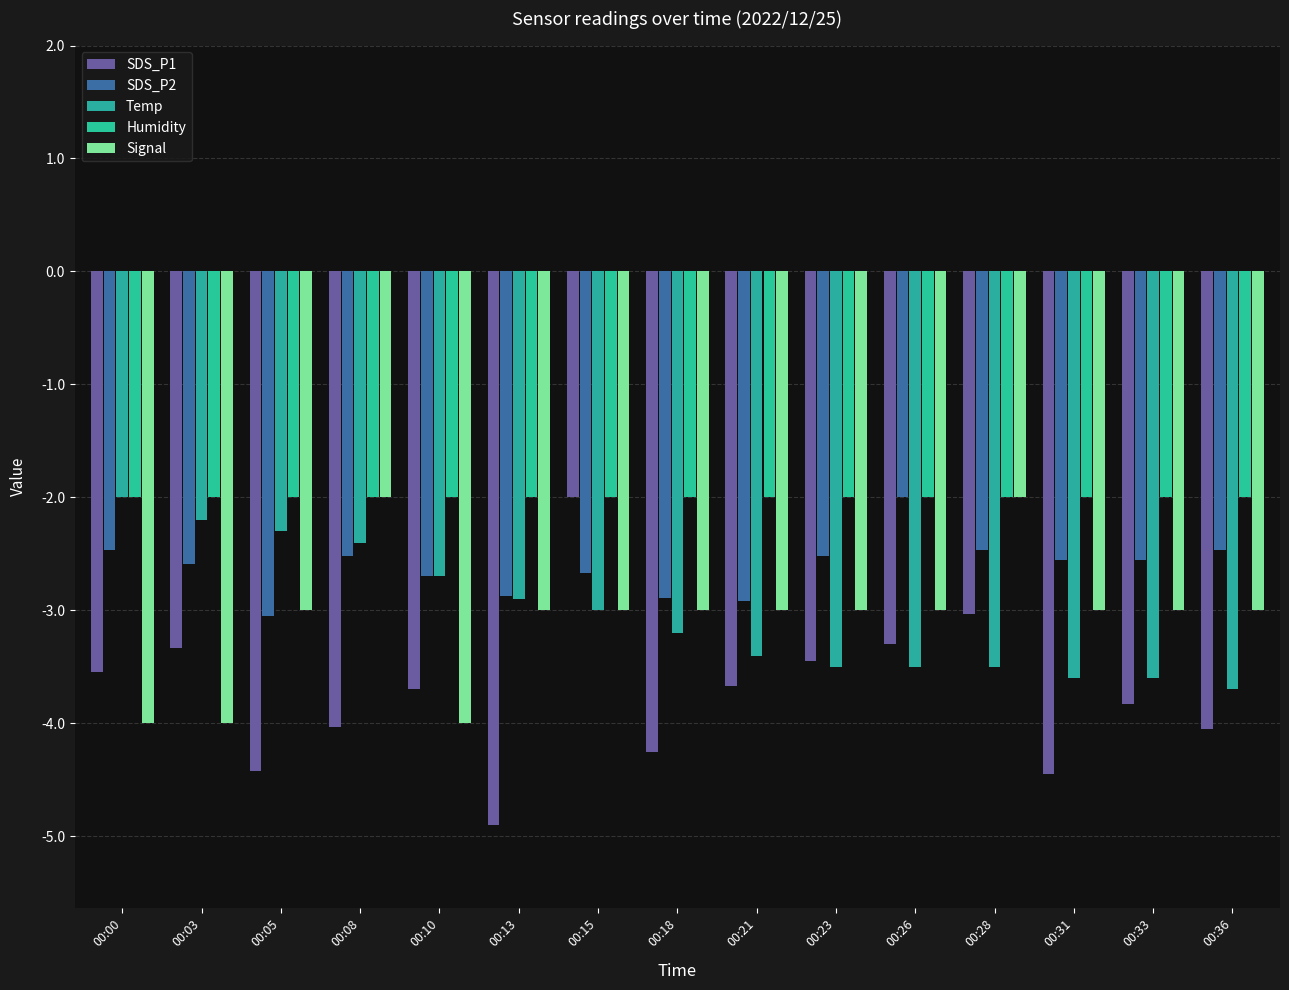

Count the number of data series in this chart.

5